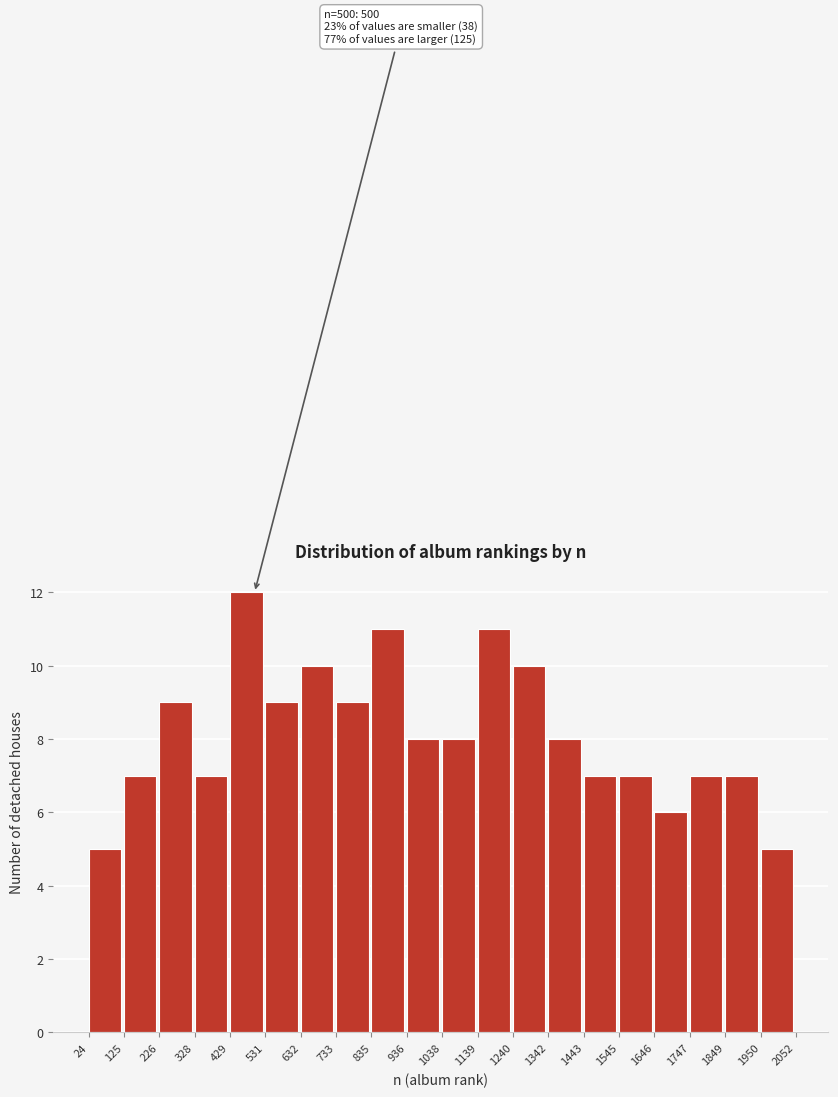

Over which range of the x-axis is the bar tallest?

429 to 531